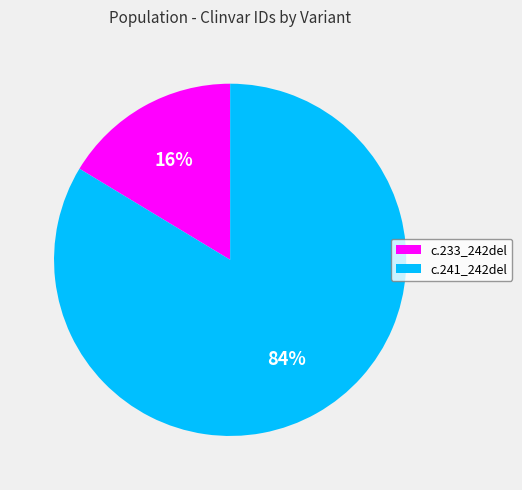

To the nearest percent, what is the average slice percentage?

50%